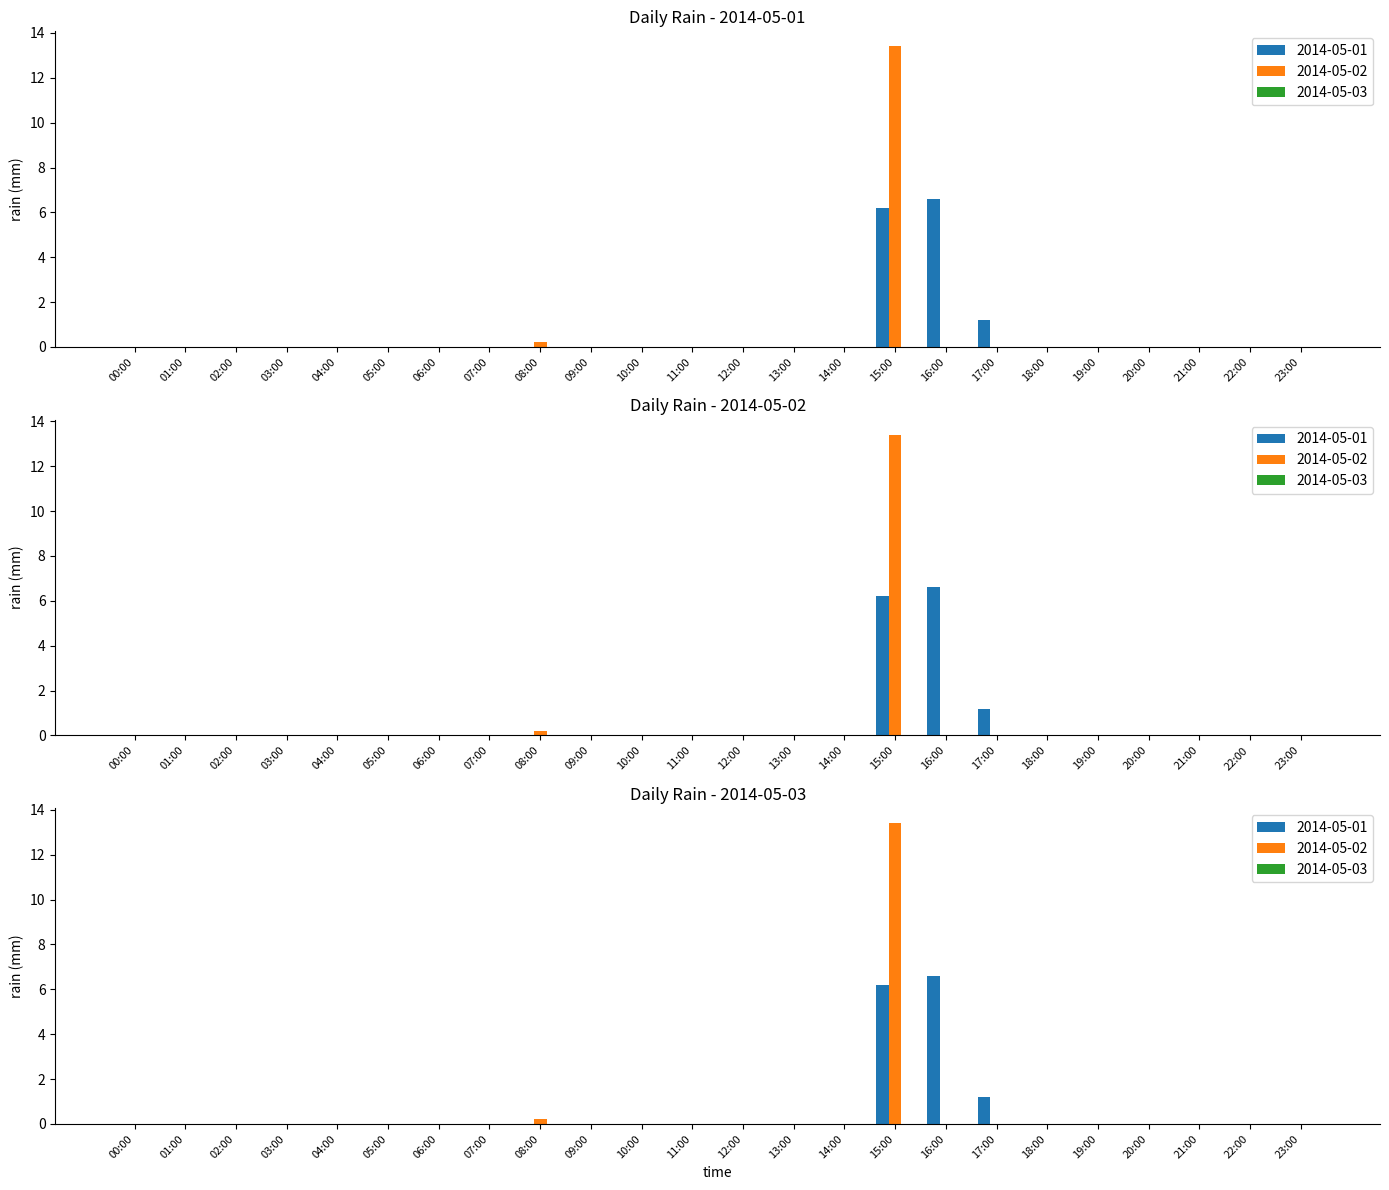

How many distinct data groups are displayed?

2